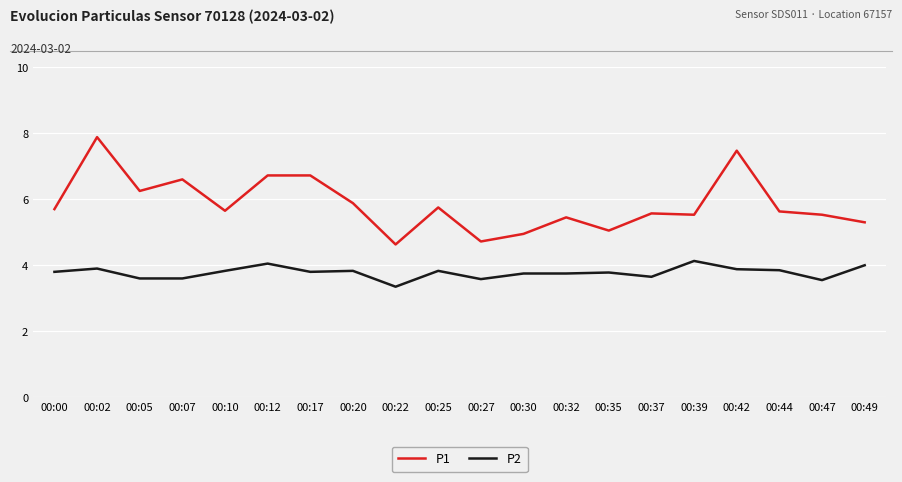

True or false: P2 and P1 intersect in this chart.

False